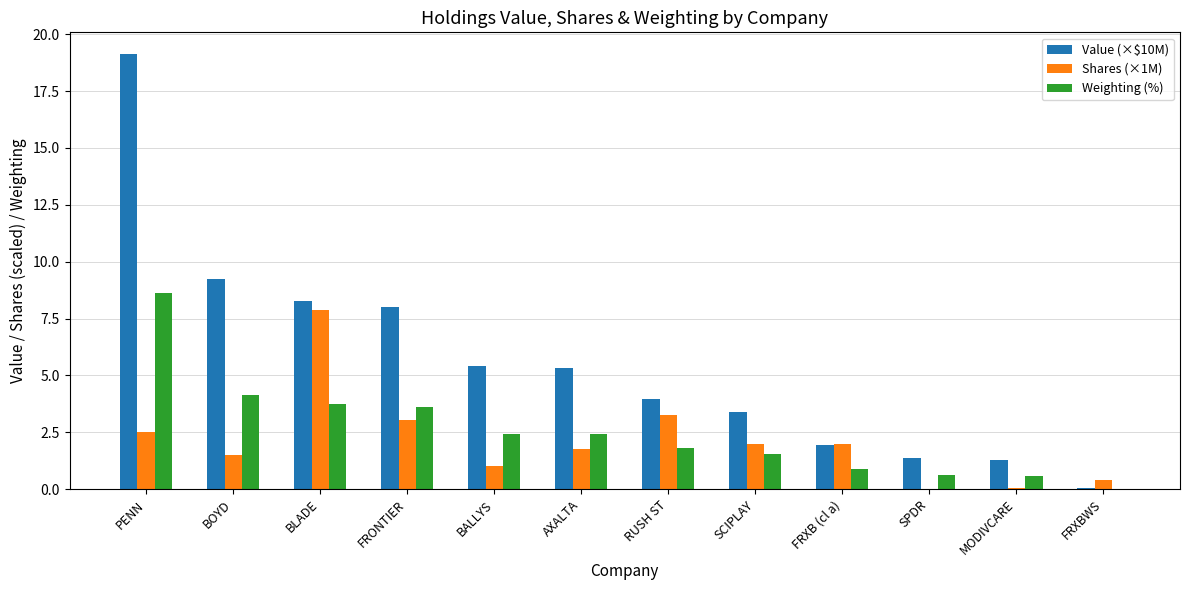

What is the approximate value of Value (×$10M) at PENN?

19.1